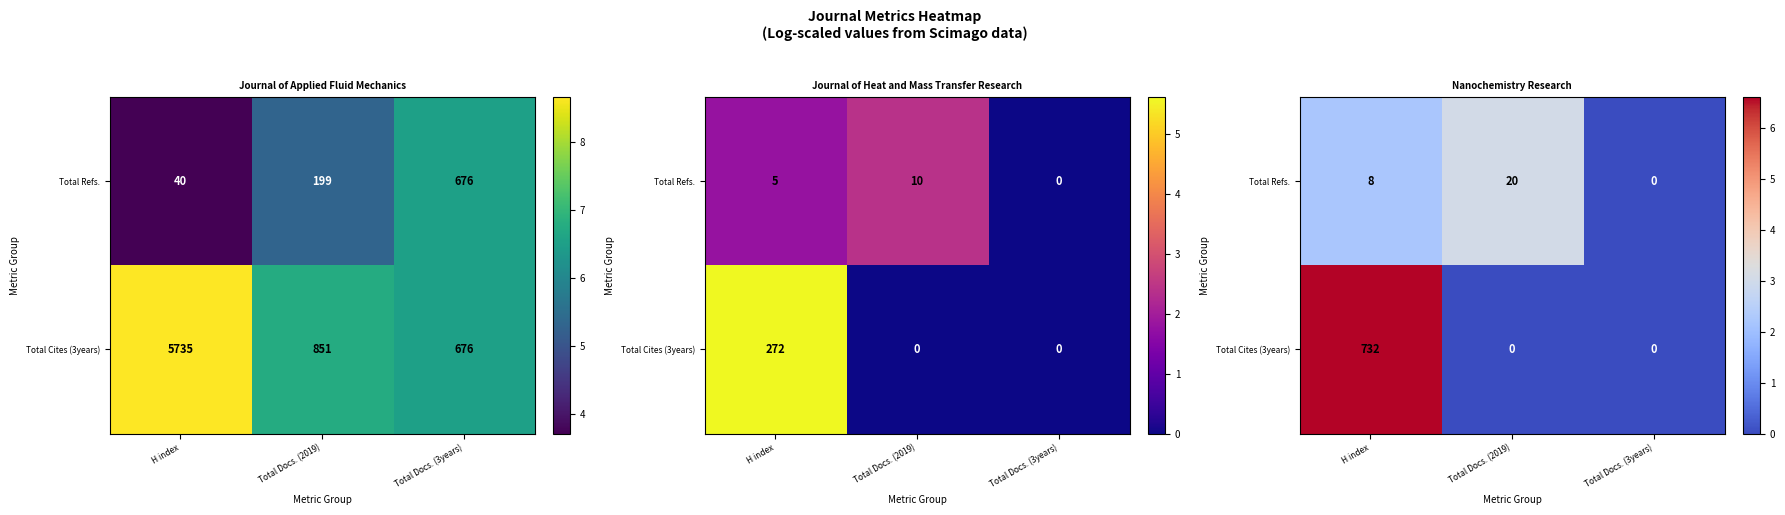

What is the difference between the Total Refs. values at H index and Total Docs. (3years)?

2.2